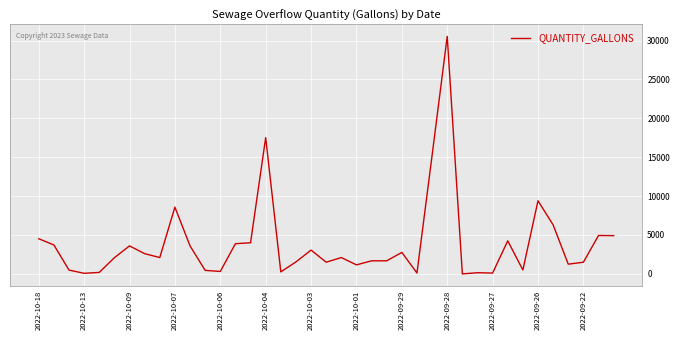

What is the difference between the maximum and minimum values?

30540